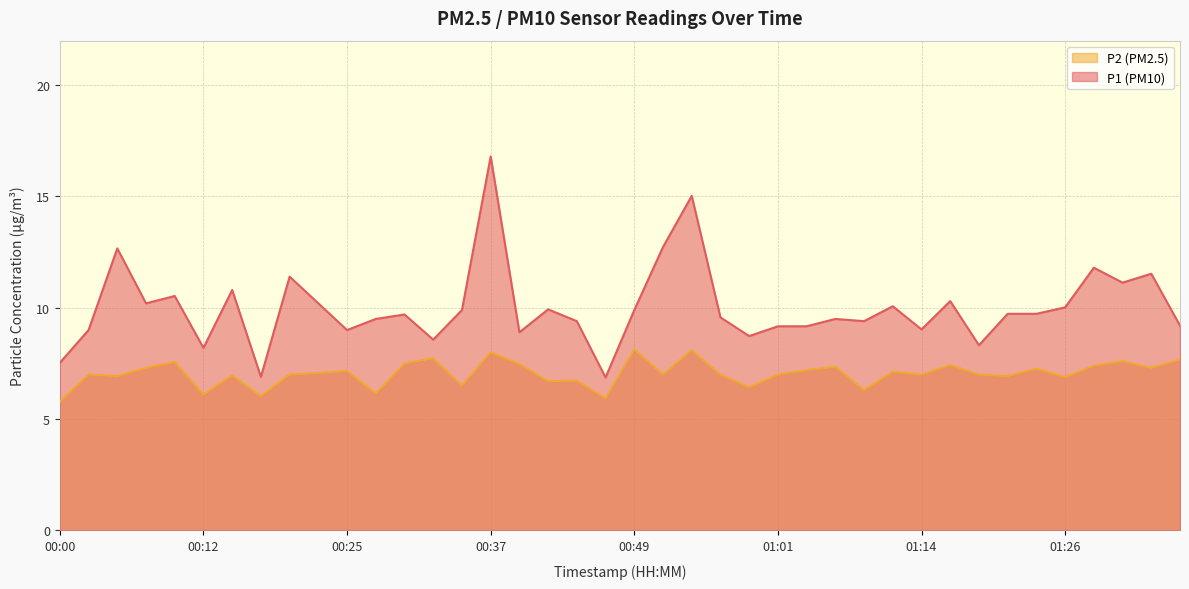

At which category does the chart reach its peak across all series?

00:37